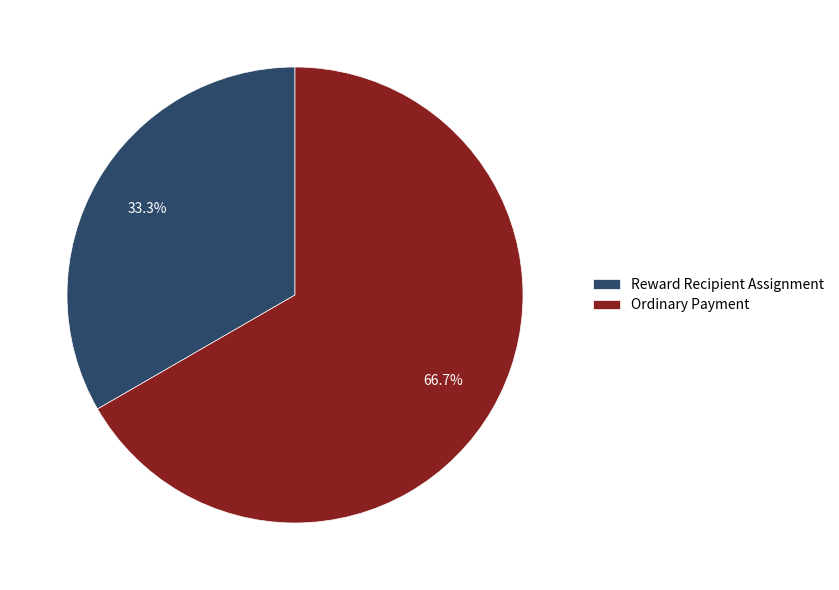

How many segments does this pie chart have?

2